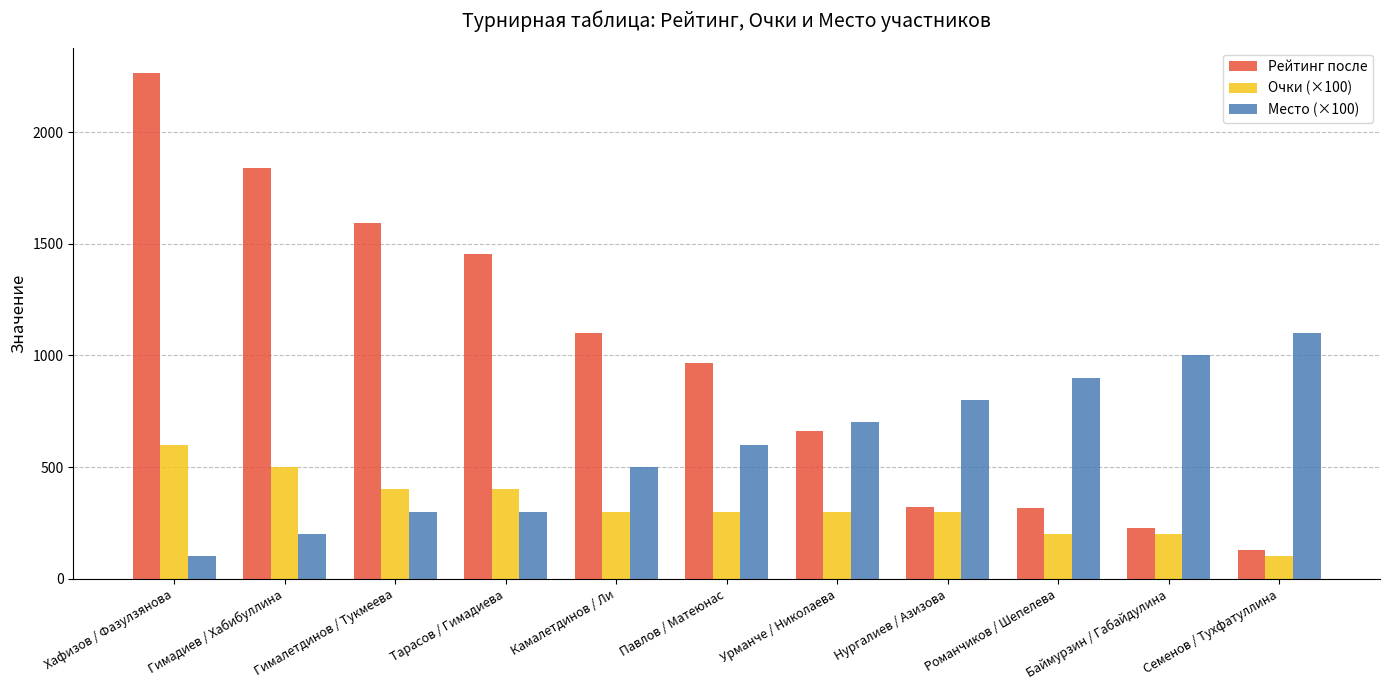

What position from the right is Романчиков / Шепелева?

3